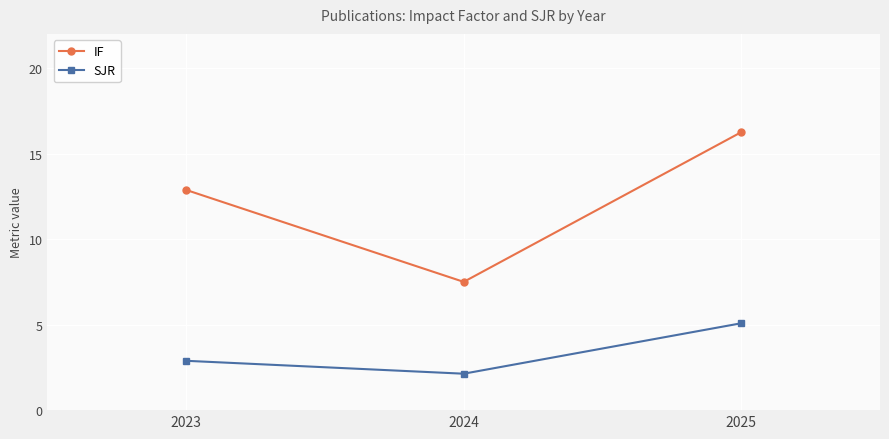

Does the chart display data point markers on the line(s)?

Yes